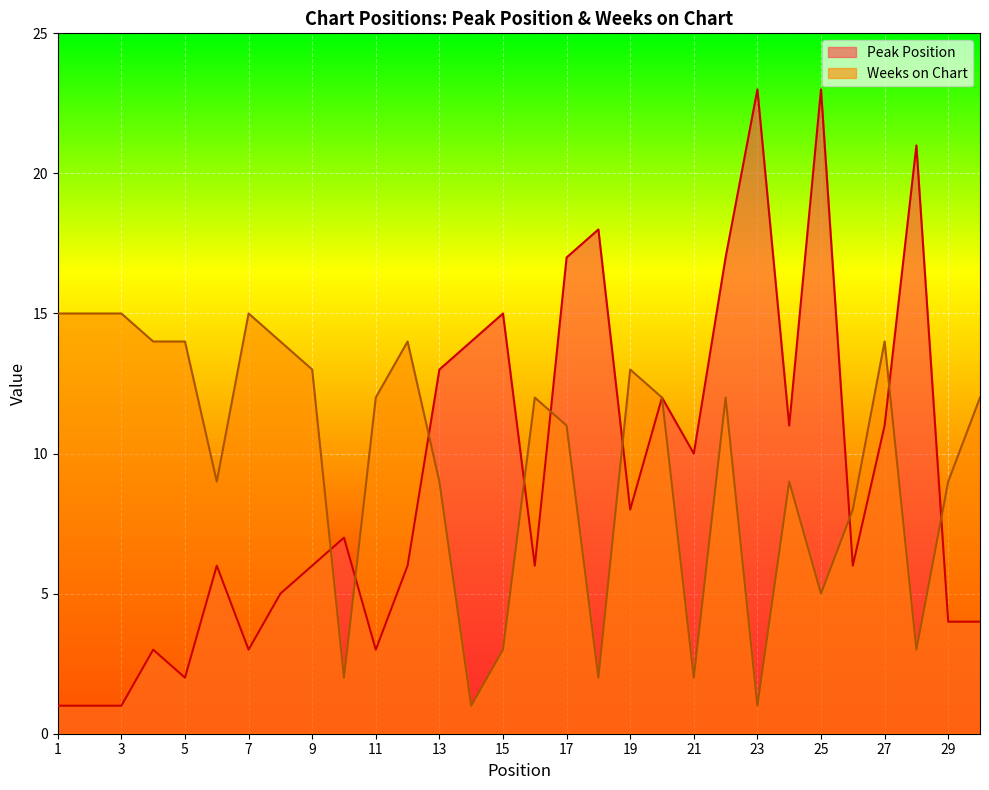

At which label is Weeks on Chart closest to 8?

26